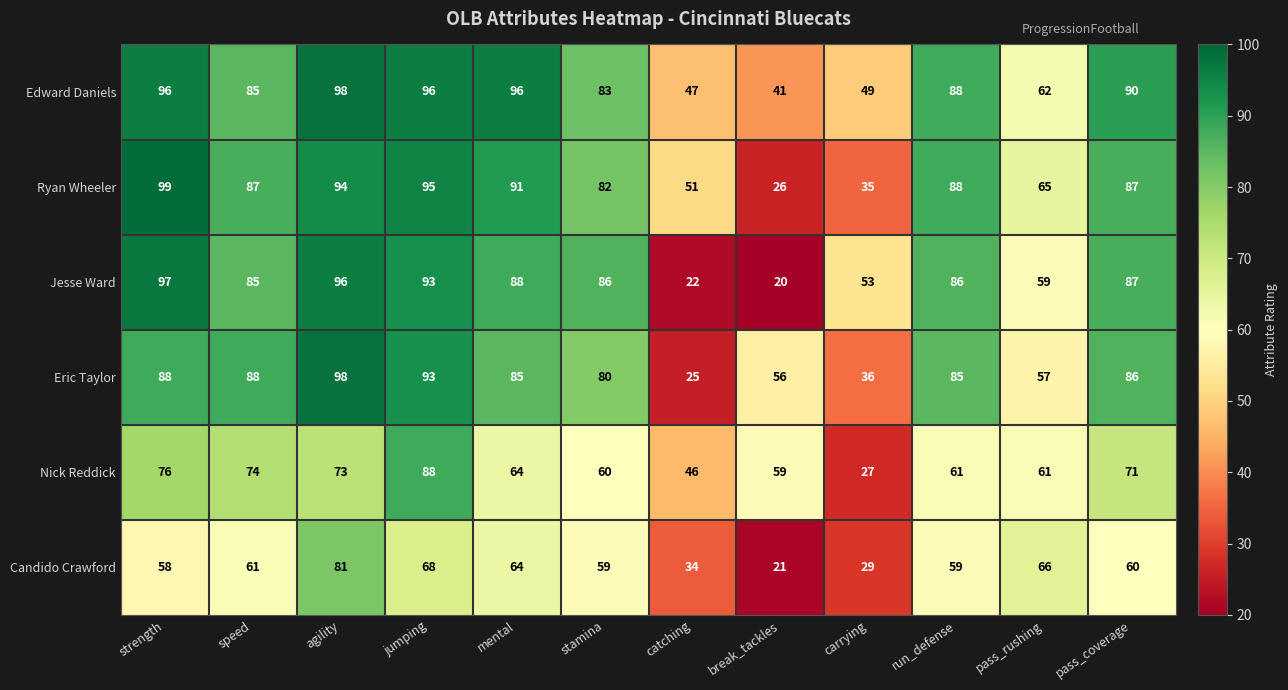

At catching, list the series in order from smallest to largest.

Jesse Ward, Eric Taylor, Candido Crawford, Nick Reddick, Edward Daniels, Ryan Wheeler